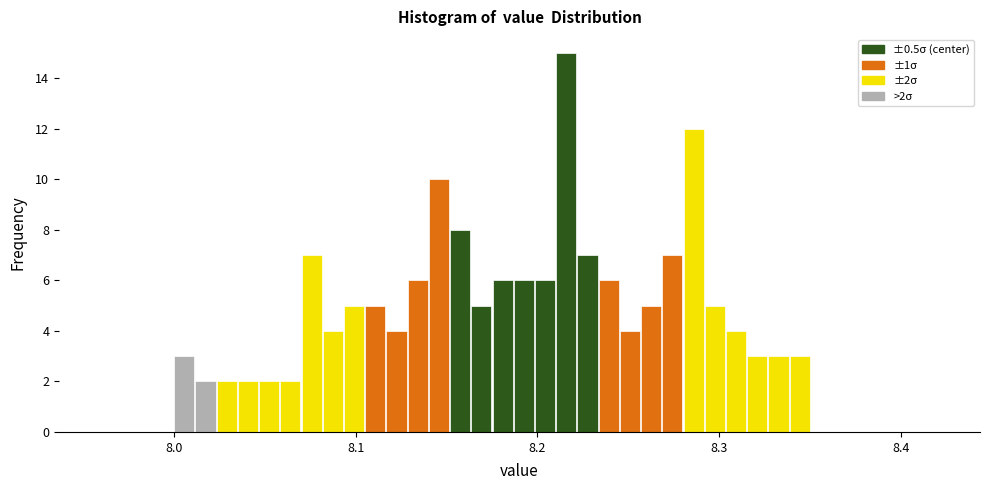

Read against the x-axis, roughly where is the centre of the tallest bar?

8.22